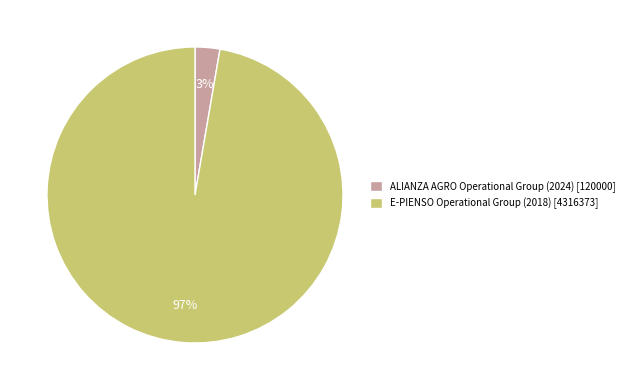

Between E-PIENSO Operational Group (2018) [4316373] and ALIANZA AGRO Operational Group (2024) [120000], which is larger?

E-PIENSO Operational Group (2018) [4316373]